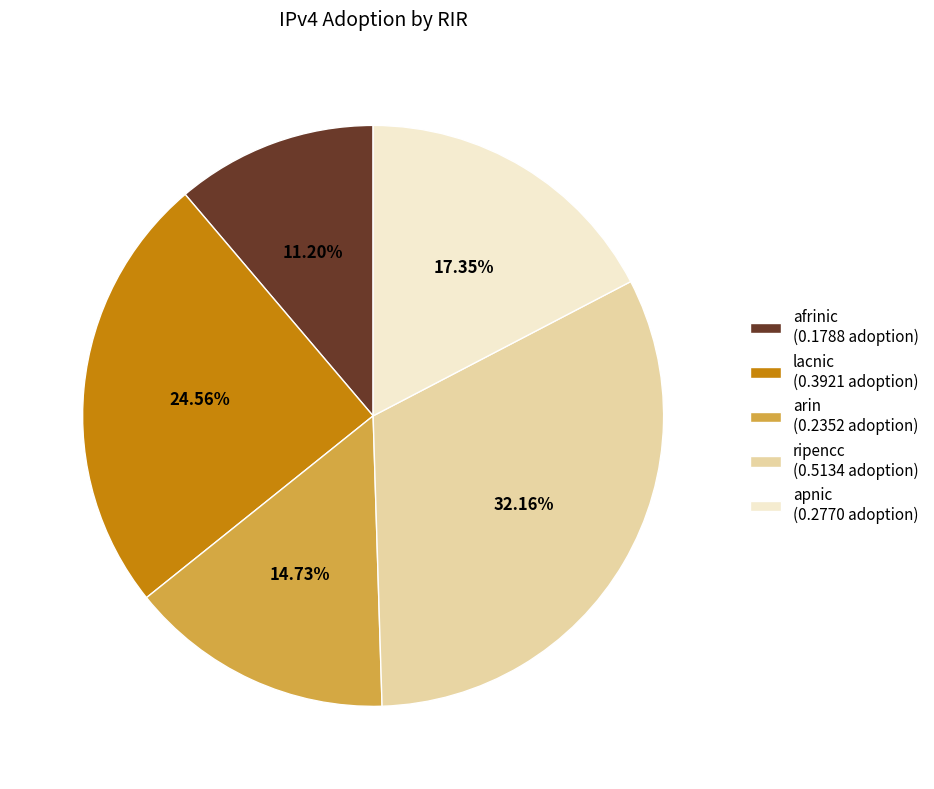

Rank the categories by value from highest to lowest.

ripencc, lacnic, apnic, arin, afrinic